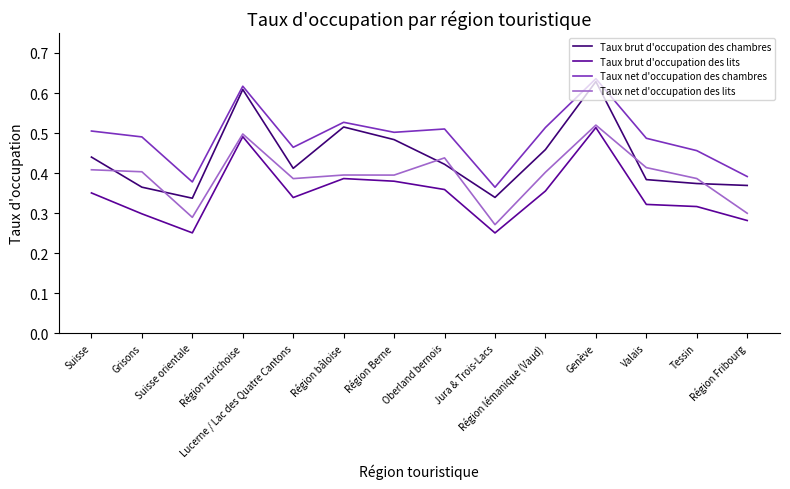

In Taux net d'occupation des lits, how many points are higher than both neighbors (excluding endpoints)?

4